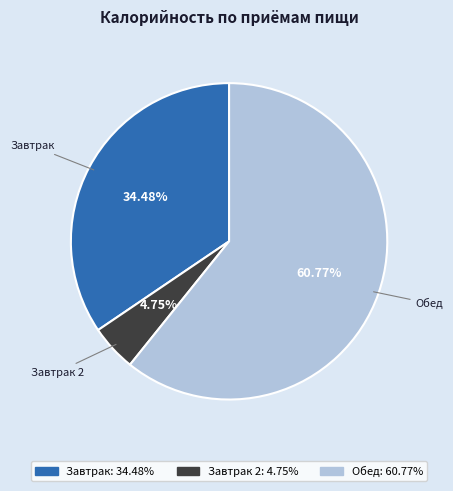

How many segments does this pie chart have?

3